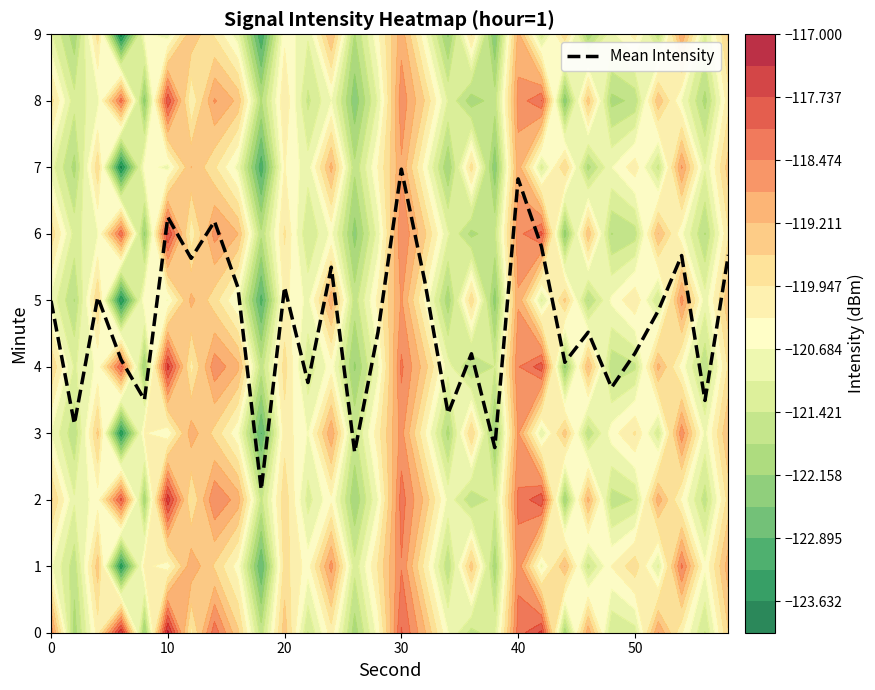

The value of Mean Intensity at 30 is 9.9. True or false?

False